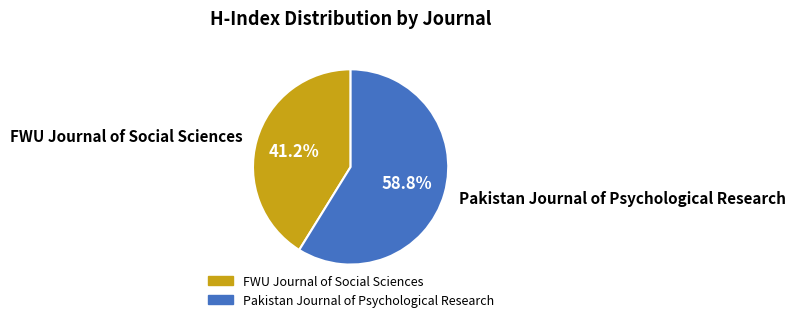

What is the smallest slice in the pie chart?

FWU Journal of Social Sciences